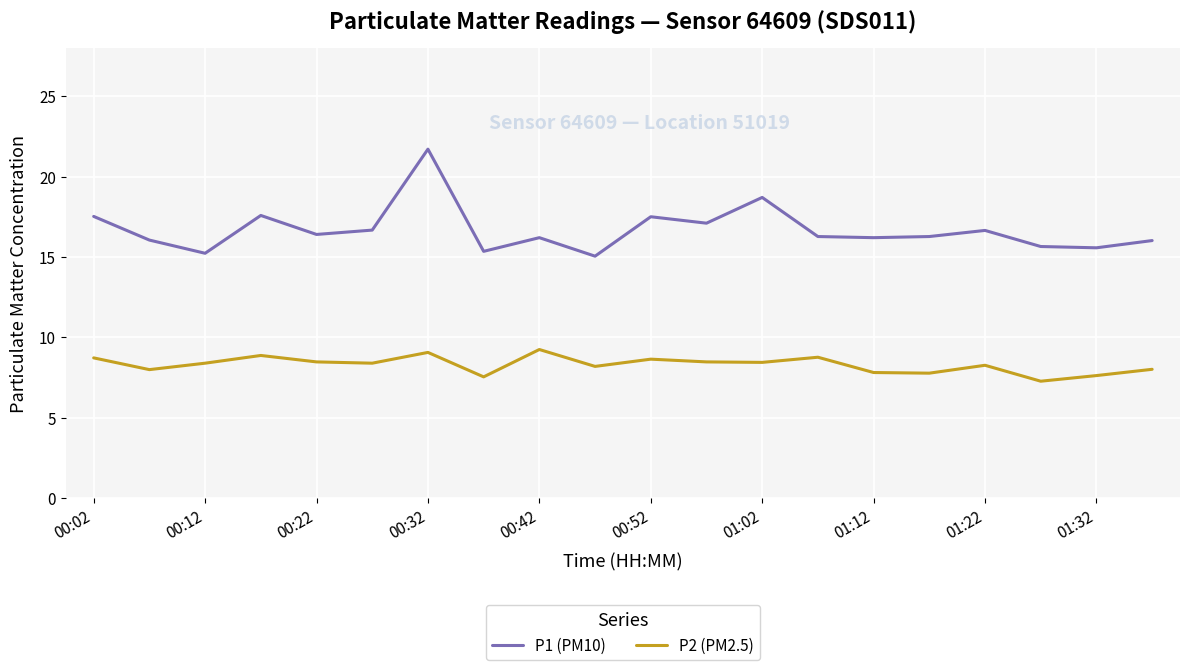

Rank the series by their maximum value, from lowest to highest.

P2 (PM2.5), P1 (PM10)